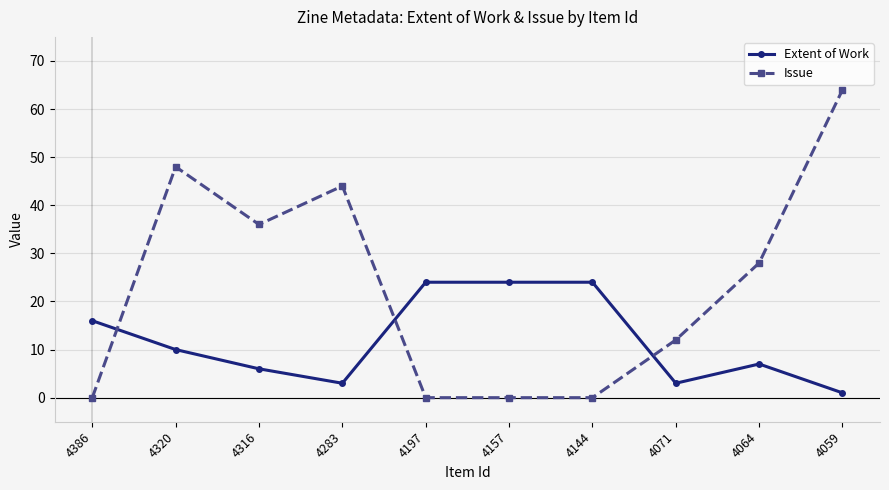

What is the value of the Extent of Work point at the 9th from the left?

7